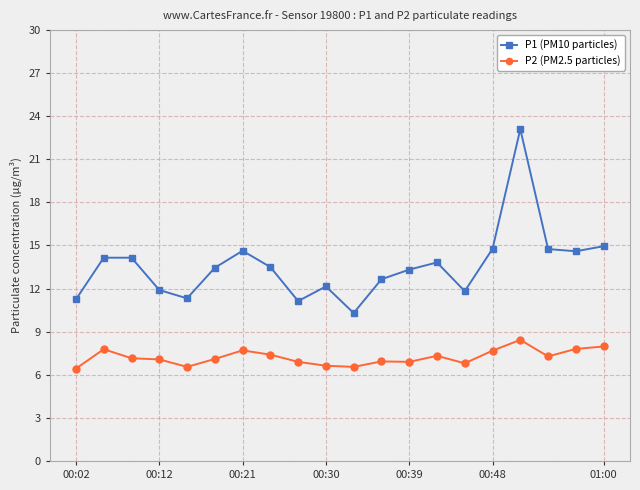

What is the value of the P2 (PM2.5 particles) point at the 1st from the left?

6.4